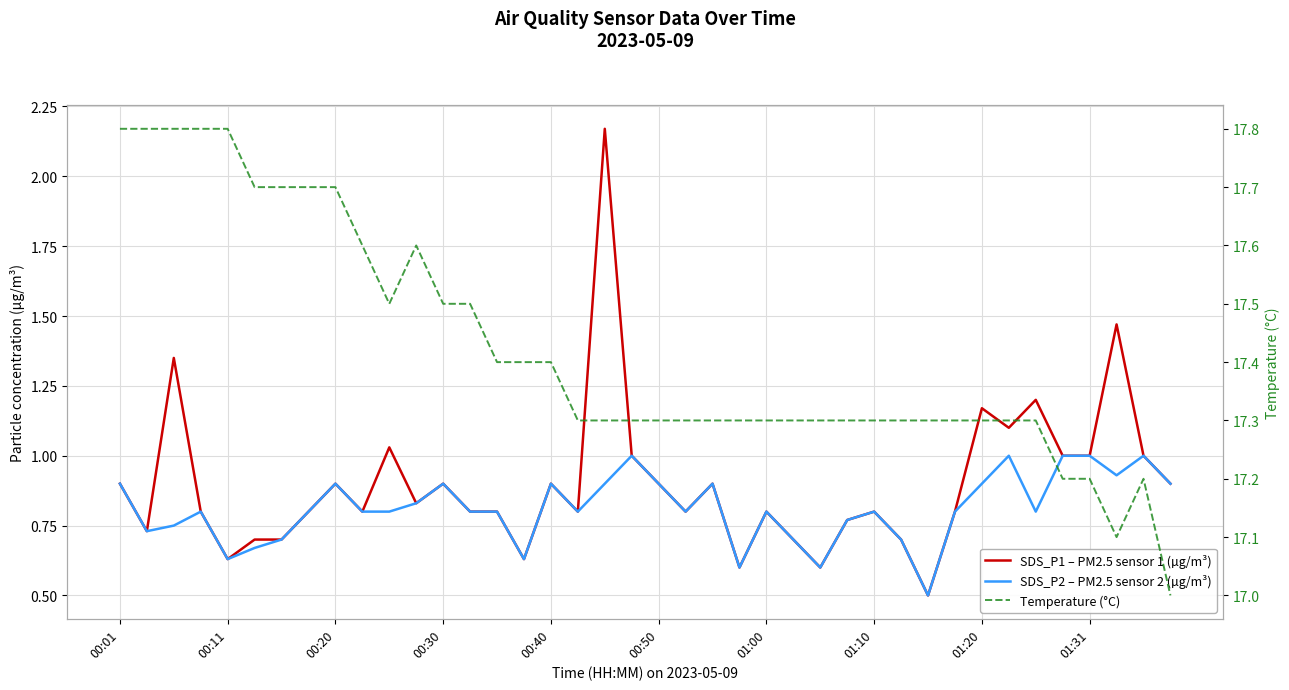

At which label is SDS_P2 – PM2.5 sensor 2 (µg/m³) closest to 0?

30